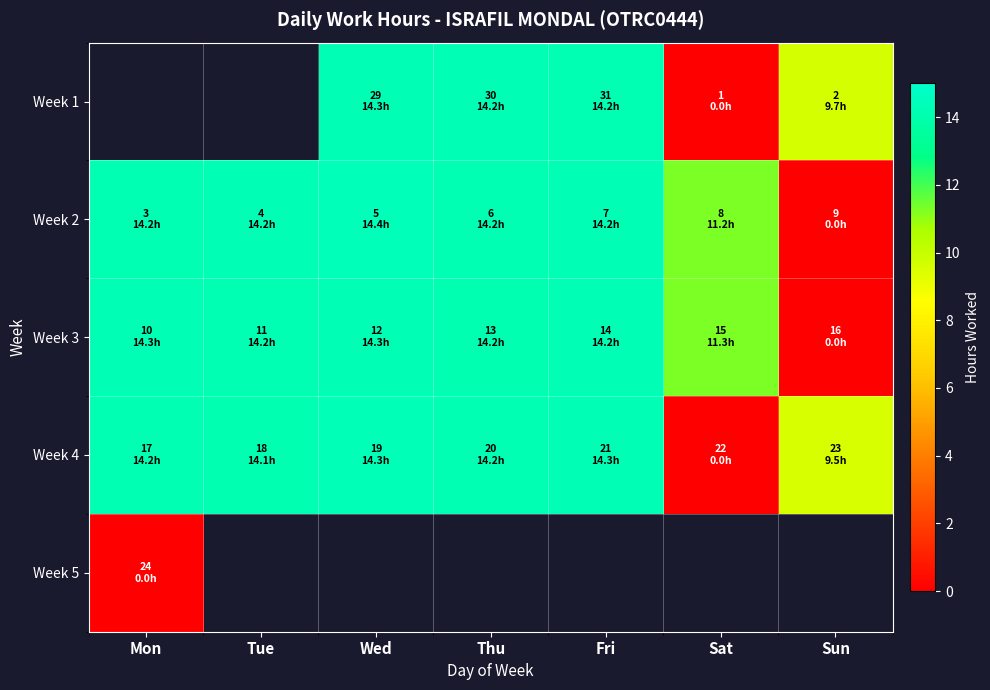

Is it true that Week 2 equals 14.2 at Tue?

True